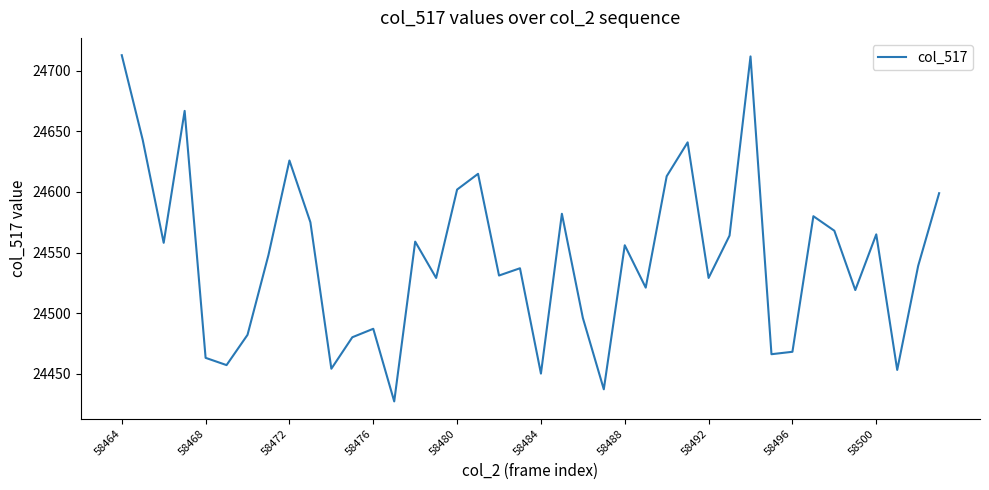

What is the smallest value displayed?

24427